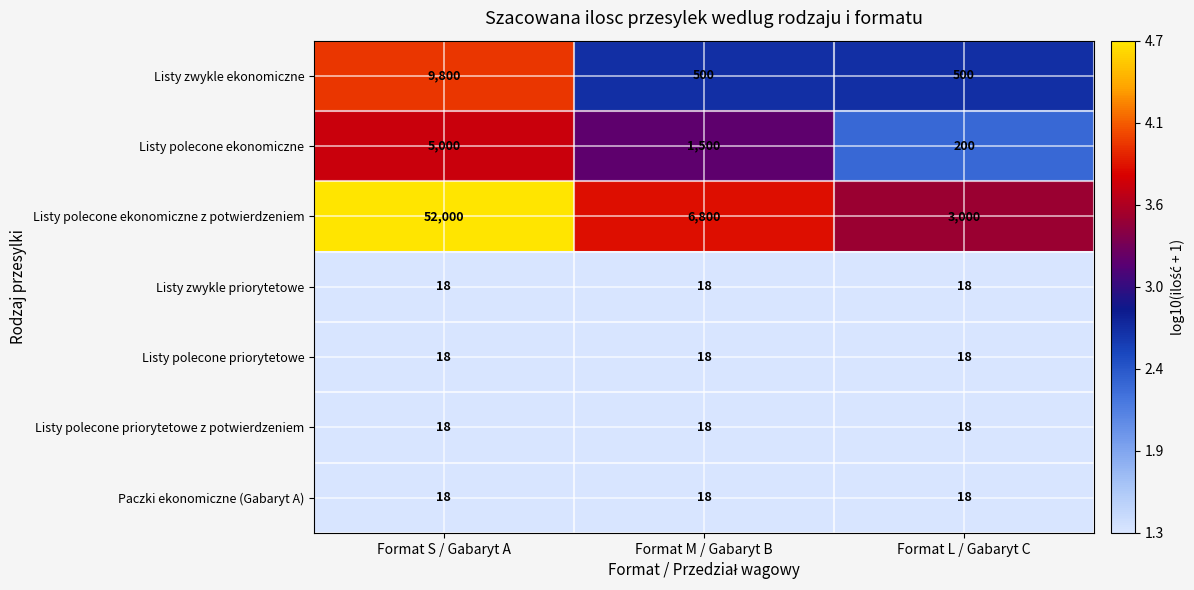

What is the maximum value shown in the chart?

52000